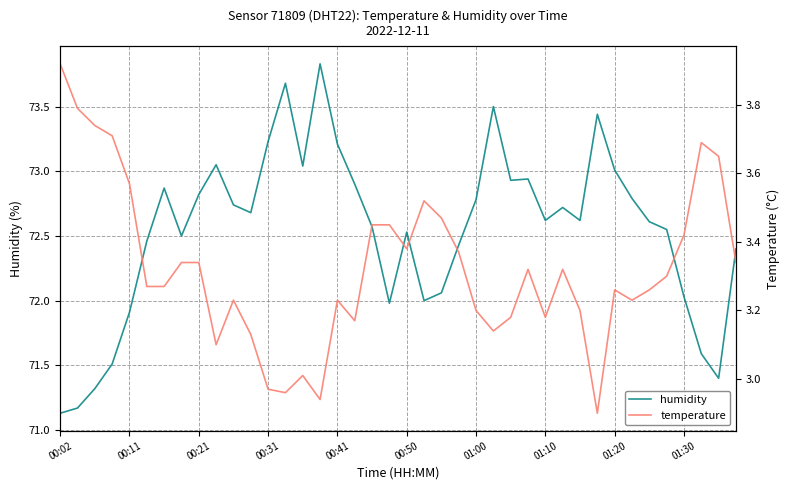

How many lines are shown in the chart?

2